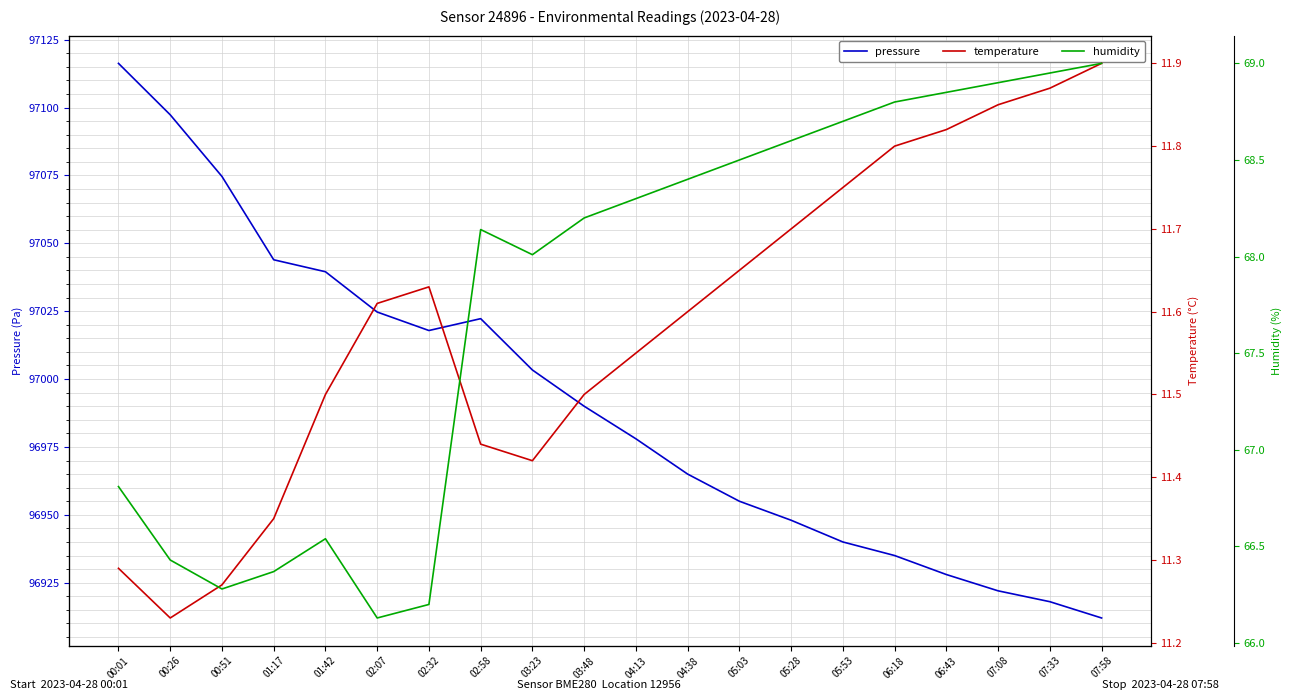

Rank the categories by pressure value from lowest to highest.

07:58, 07:33, 07:08, 06:43, 06:18, 05:53, 05:28, 05:03, 04:38, 04:13, 03:48, 03:23, 02:32, 02:58, 02:07, 01:42, 01:17, 00:51, 00:26, 00:01